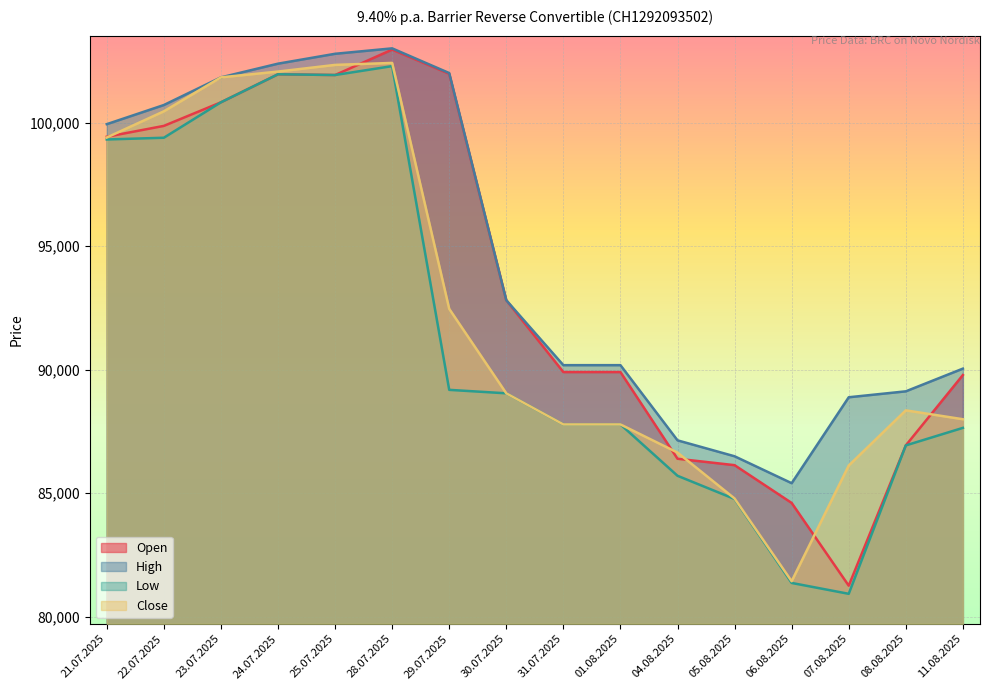

True or false: Low has a value of 30078 at 29.07.2025.

False